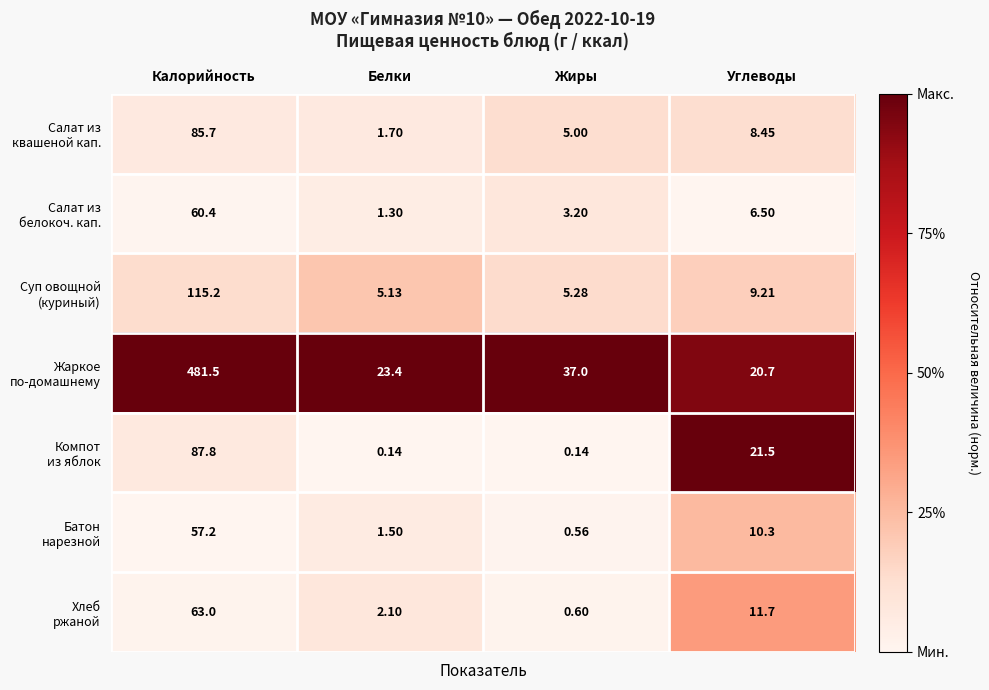

At which category is the sum across all series the highest?

Калорийность